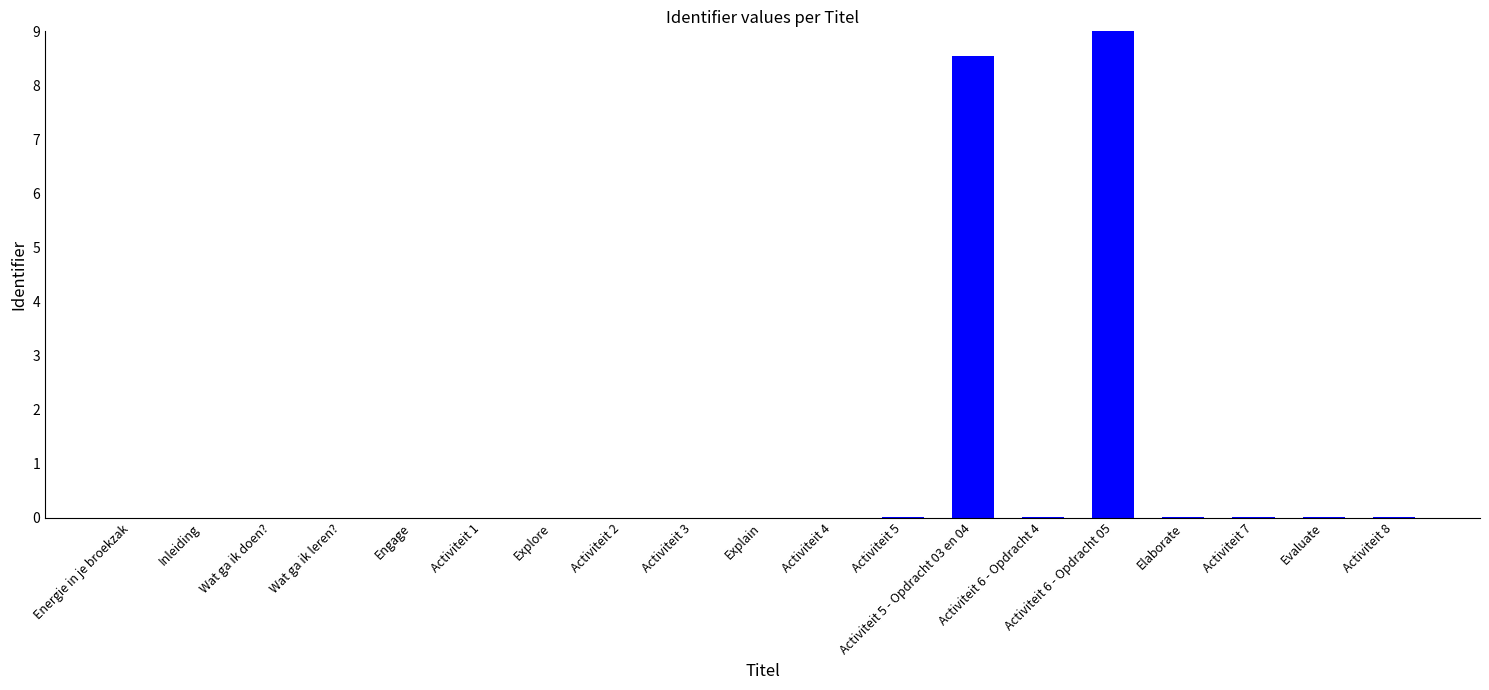

The value at Evaluate is 0.0. True or false?

True